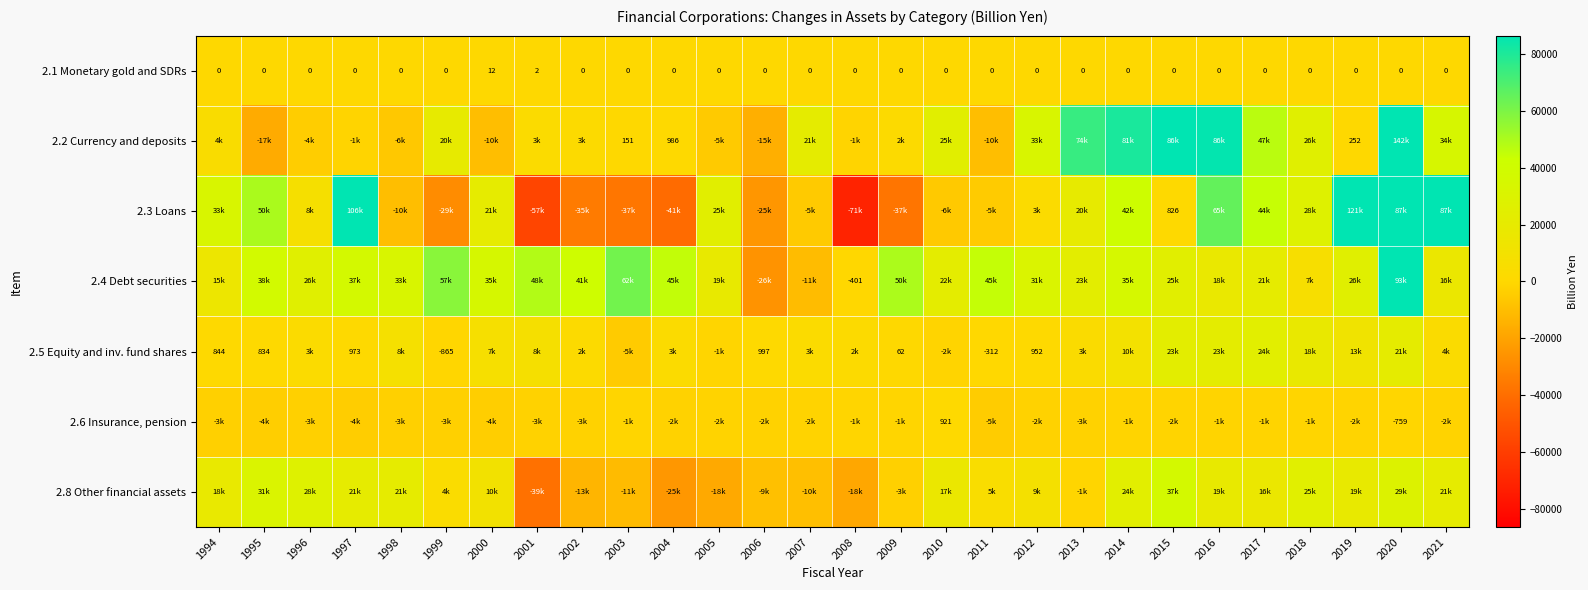

What is the difference between the maximum and second lowest values in the 2.1 Monetary gold and SDRs series?

12.0